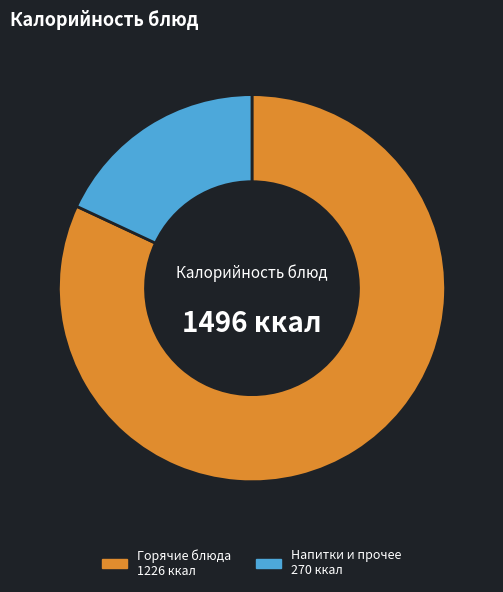

Is there a majority slice in this chart?

Yes